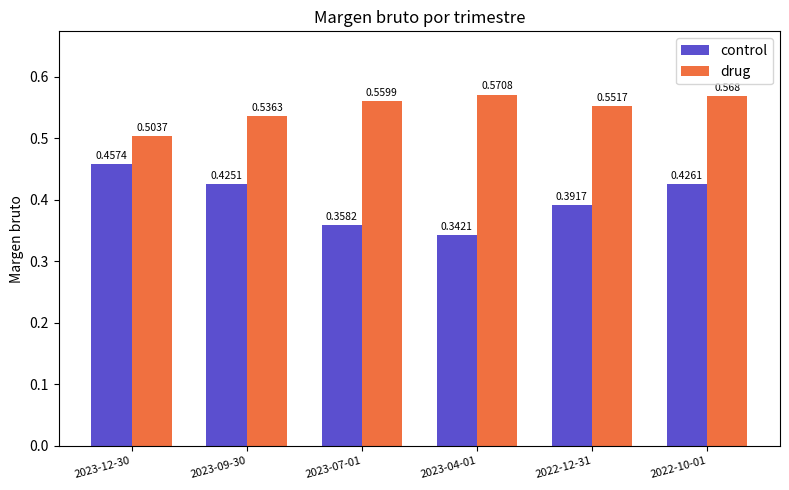

How many bars are there in each group?

2